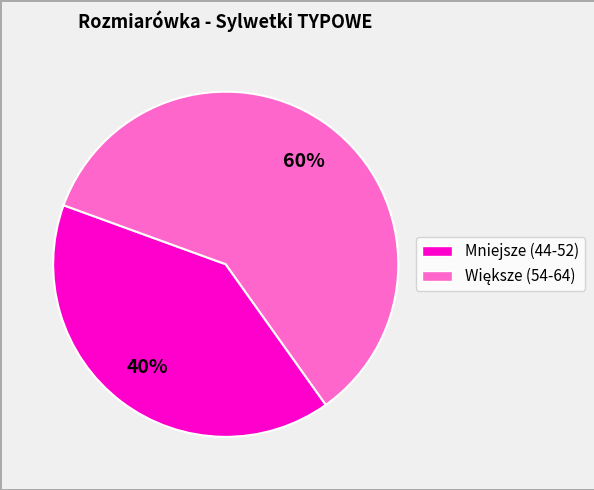

Is there any slice that represents more than half of the pie?

Yes